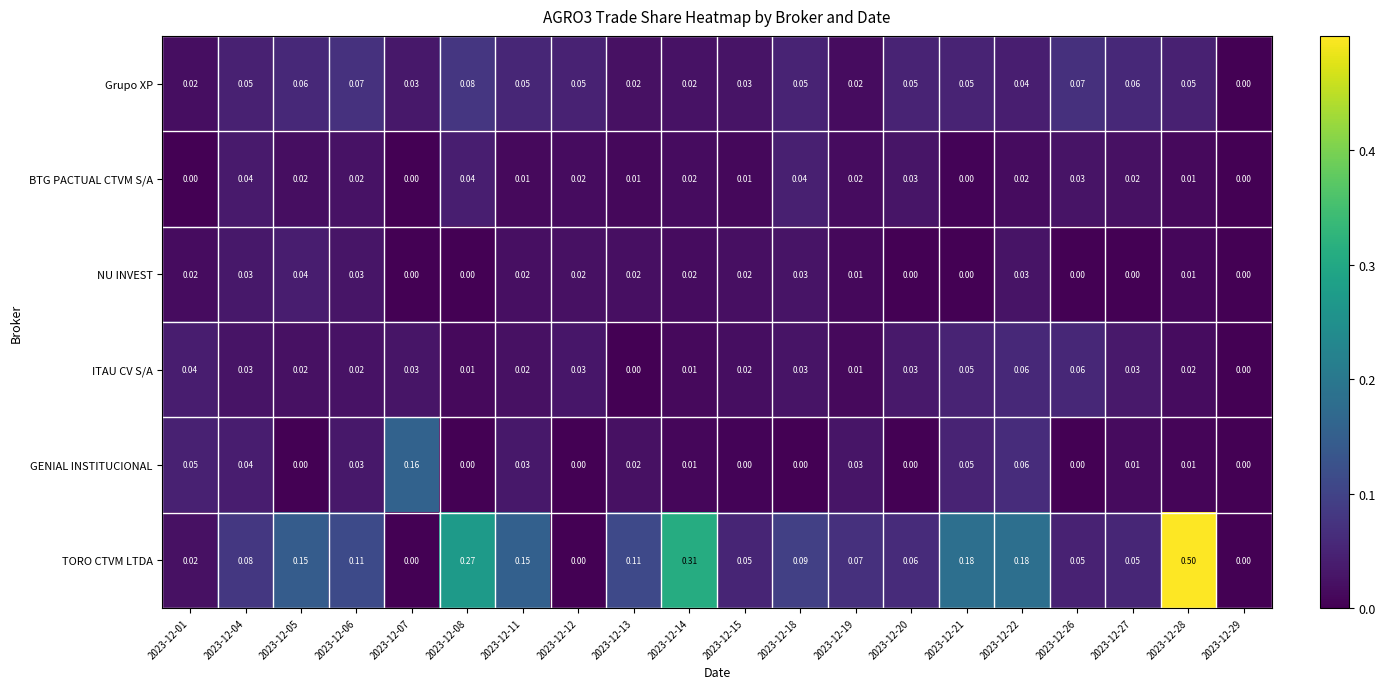

Which series has the widest spread of values?

TORO CTVM LTDA